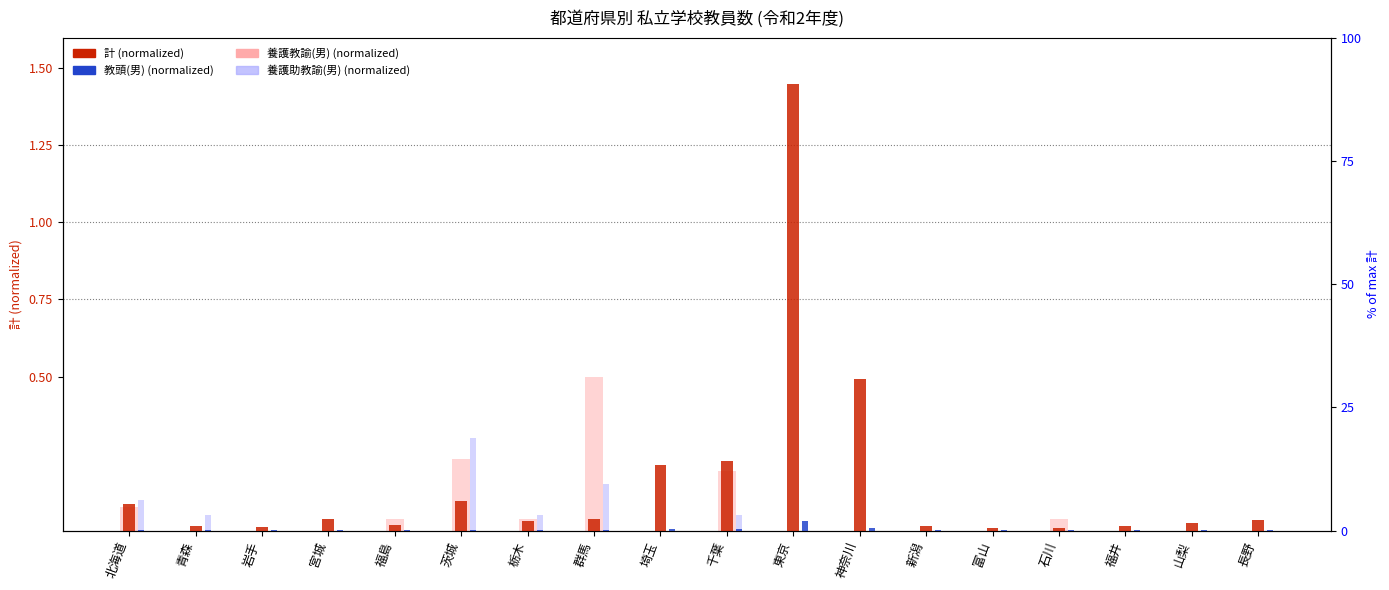

Rank the series by their average value, from lowest to highest.

教頭(男) (normalized), 養護助教諭(男) (normalized), 養護教諭(男) (normalized), 計 (normalized)